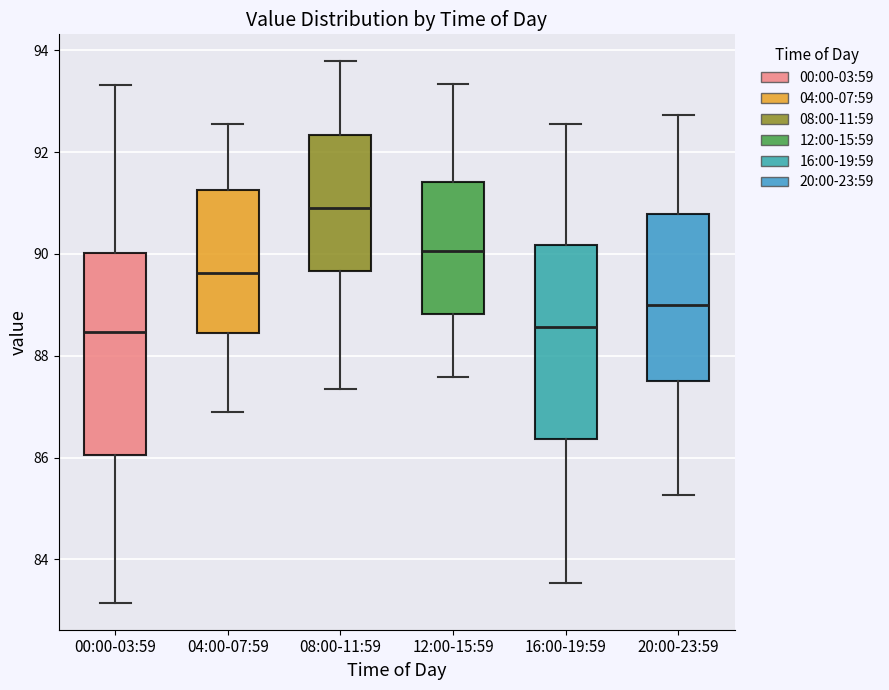

Where is the upper edge of the box for 04:00-07:59 on the y-axis? The values are not printed on the chart, so give them approximately, as read against the axis.

91.2